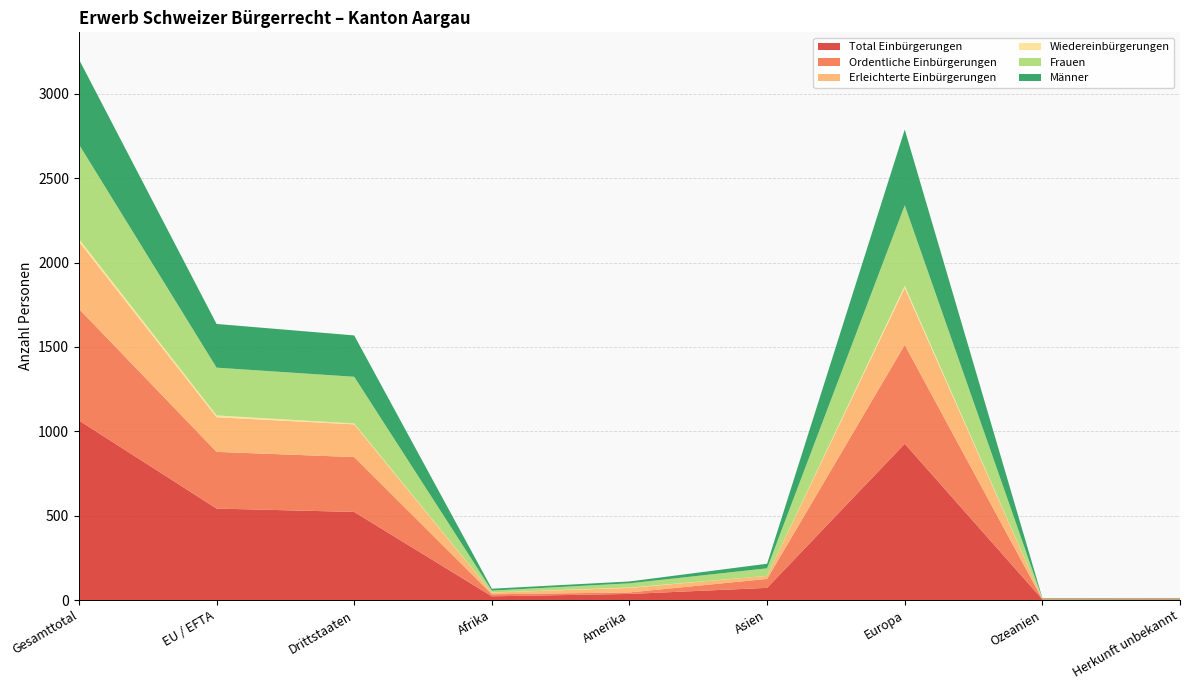

Reading left to right, what are all the values shown in this chart?

Total Einbürgerungen: Gesamttotal=1064	EU / EFTA=542	Drittstaaten=522	Afrika=22	Amerika=36	Asien=72	Europa=926	Ozeanien=4	Herkunft unbekannt=4
Ordentliche Einbürgerungen: Gesamttotal=661	EU / EFTA=336	Drittstaaten=325	Afrika=12	Amerika=9	Asien=53	Europa=586	Ozeanien=0	Herkunft unbekannt=1
Erleichterte Einbürgerungen: Gesamttotal=399	EU / EFTA=205	Drittstaaten=194	Afrika=10	Amerika=27	Asien=18	Europa=337	Ozeanien=4	Herkunft unbekannt=3
Wiedereinbürgerungen: Gesamttotal=16	EU / EFTA=11	Drittstaaten=5	Afrika=1	Amerika=2	Asien=0	Europa=13	Ozeanien=0	Herkunft unbekannt=0
Frauen: Gesamttotal=560	EU / EFTA=283	Drittstaaten=277	Afrika=11	Amerika=25	Asien=45	Europa=477	Ozeanien=1	Herkunft unbekannt=1
Männer: Gesamttotal=504	EU / EFTA=259	Drittstaaten=245	Afrika=11	Amerika=11	Asien=27	Europa=449	Ozeanien=3	Herkunft unbekannt=3